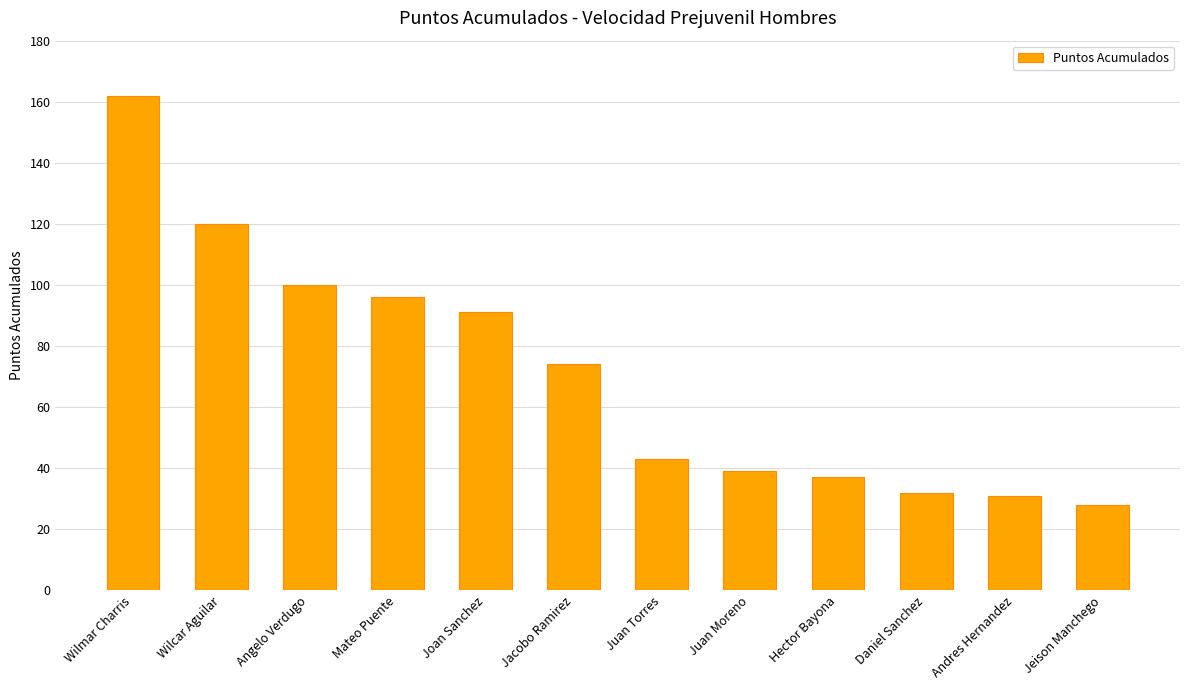

The chart shows a value of 31 at Andres Hernandez. True or false?

True